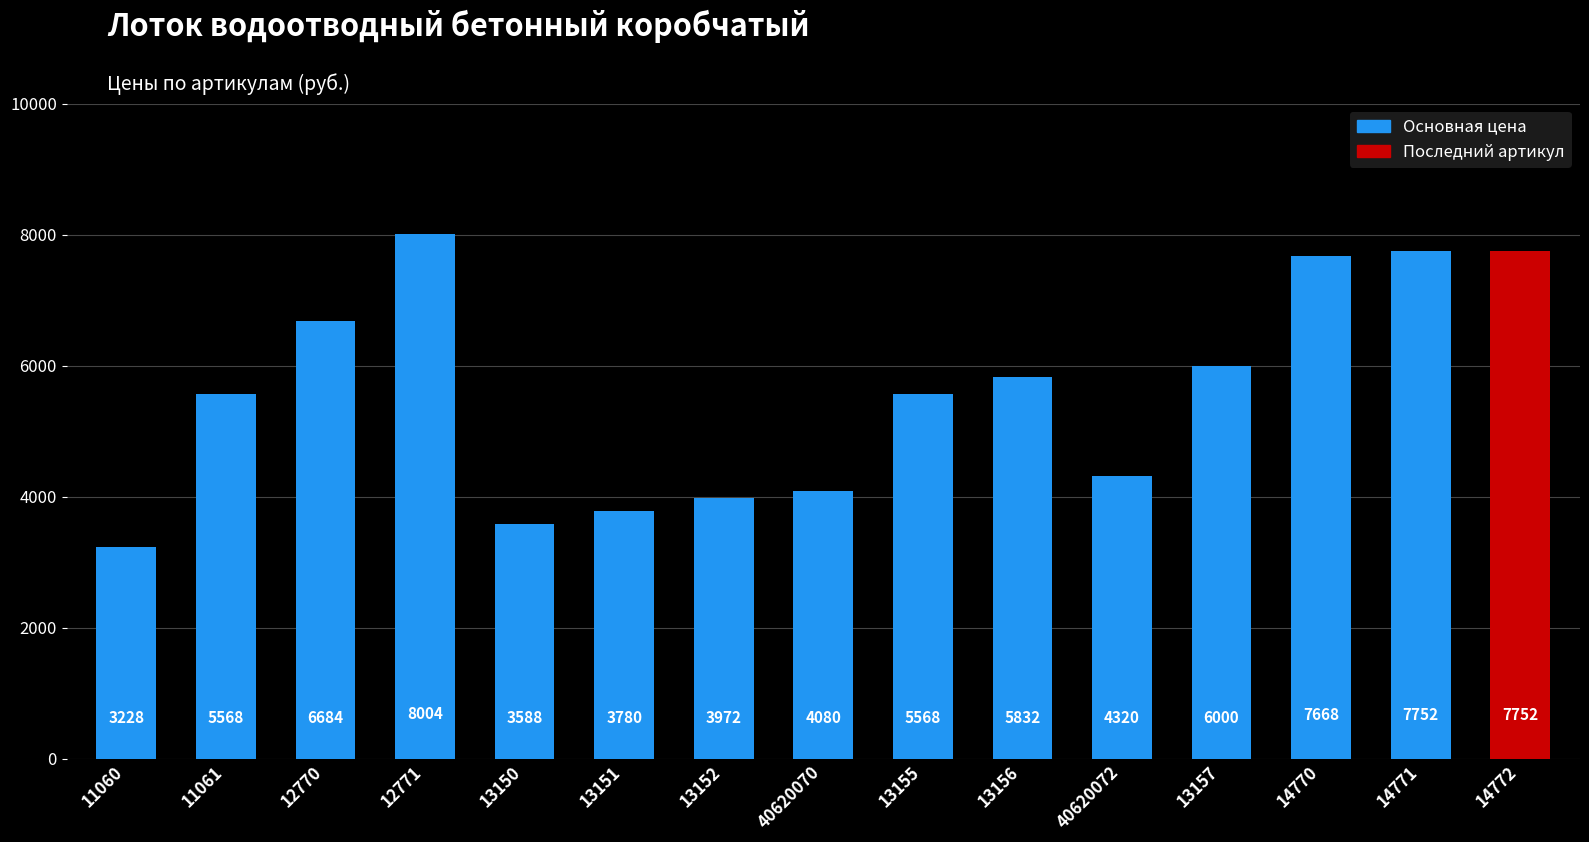

What is the greatest value displayed?

8004